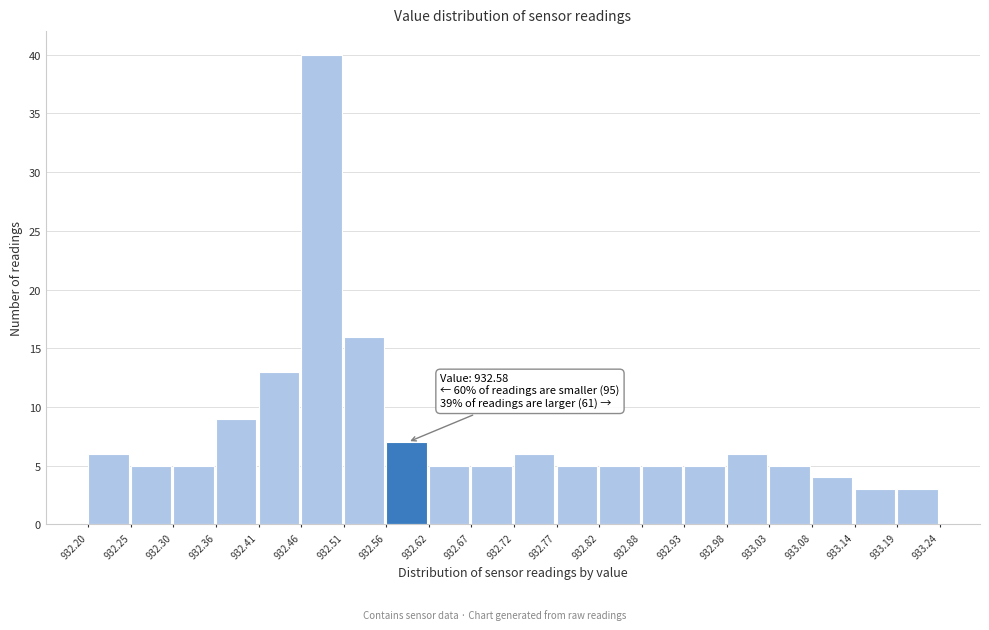

Over which range of the x-axis is the bar tallest?

932.46 to 932.51